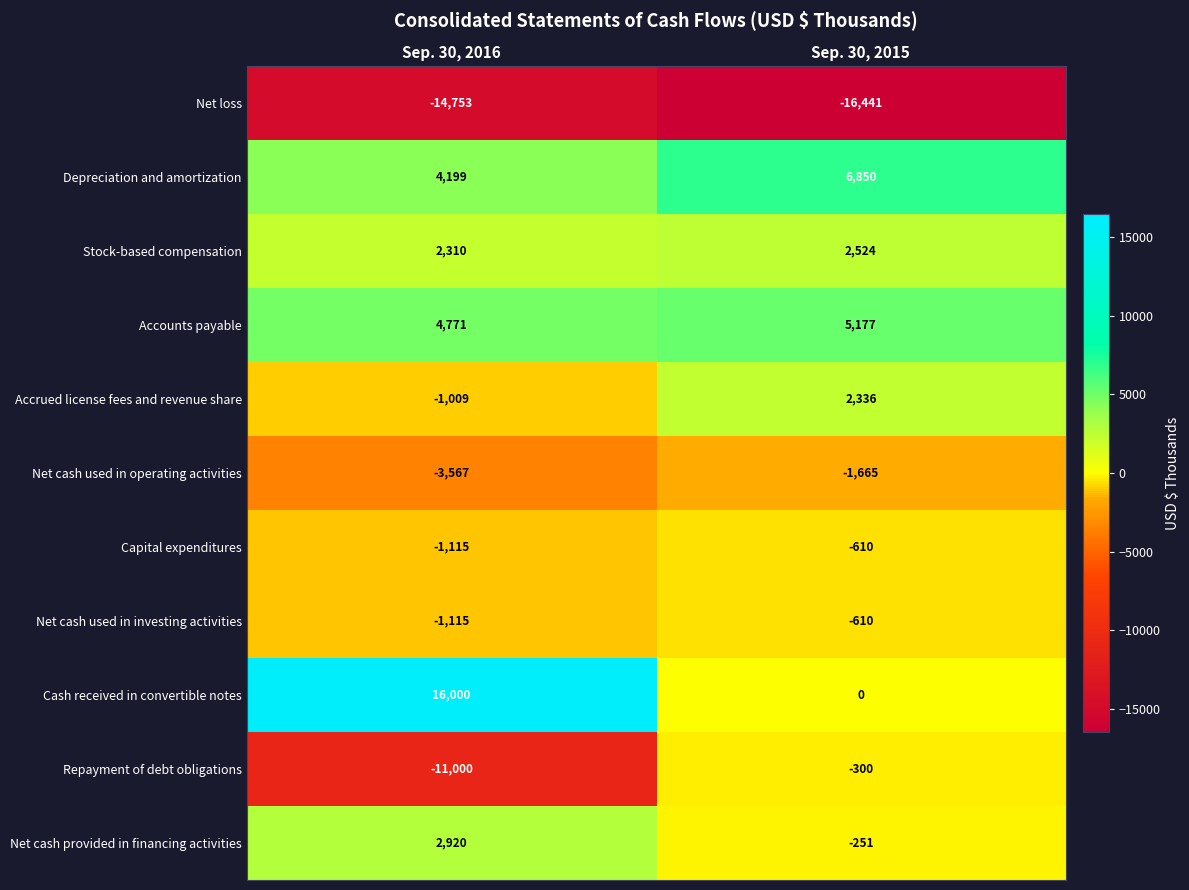

Which series has the largest range (max minus min)?

Cash received in convertible notes